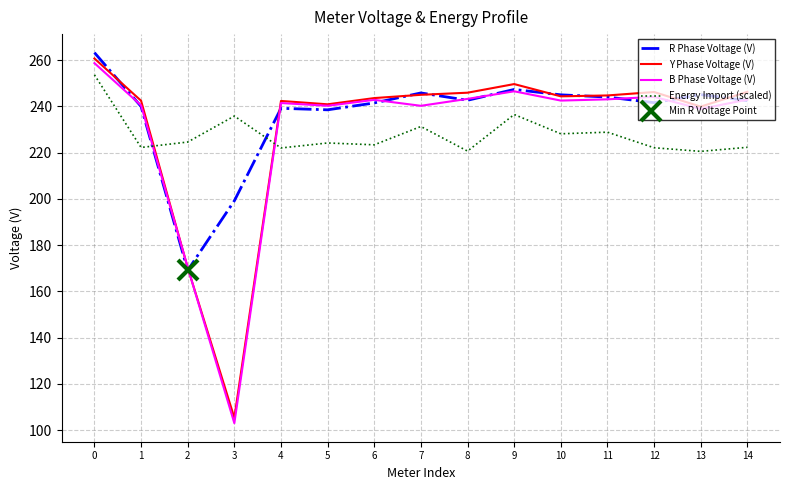

How many values in the R Phase Voltage (V) series are below 242?

7